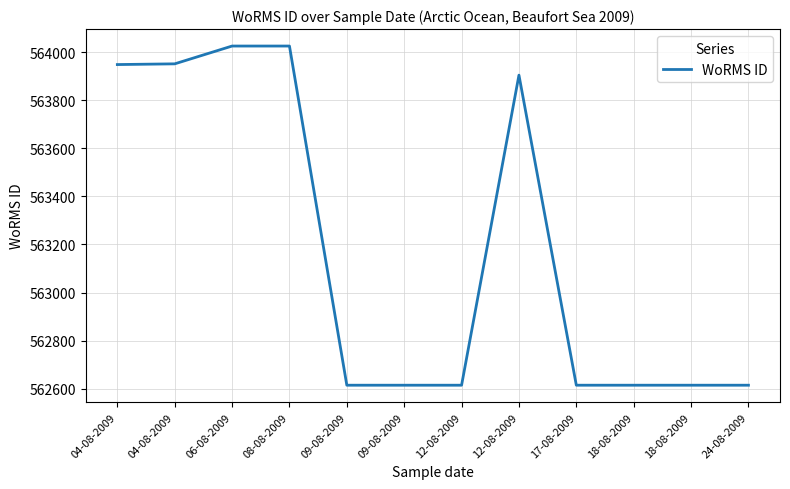

What is the value of the 1st point from the left?

563948